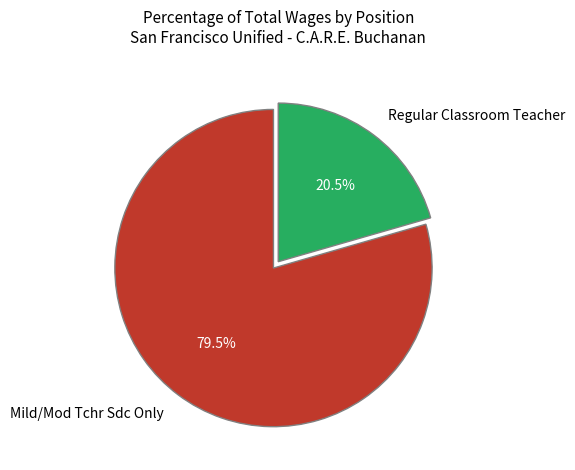

Which category has the smallest portion of the pie?

Regular Classroom Teacher